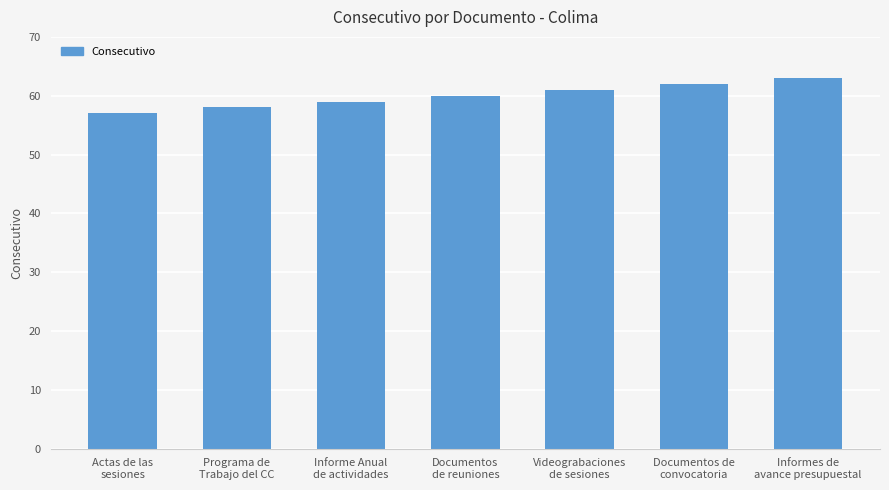

List the labels in order of value, largest first.

Informes de
avance presupuestal, Documentos de
convocatoria, Videograbaciones
de sesiones, Documentos
de reuniones, Informe Anual
de actividades, Programa de
Trabajo del CC, Actas de las
sesiones